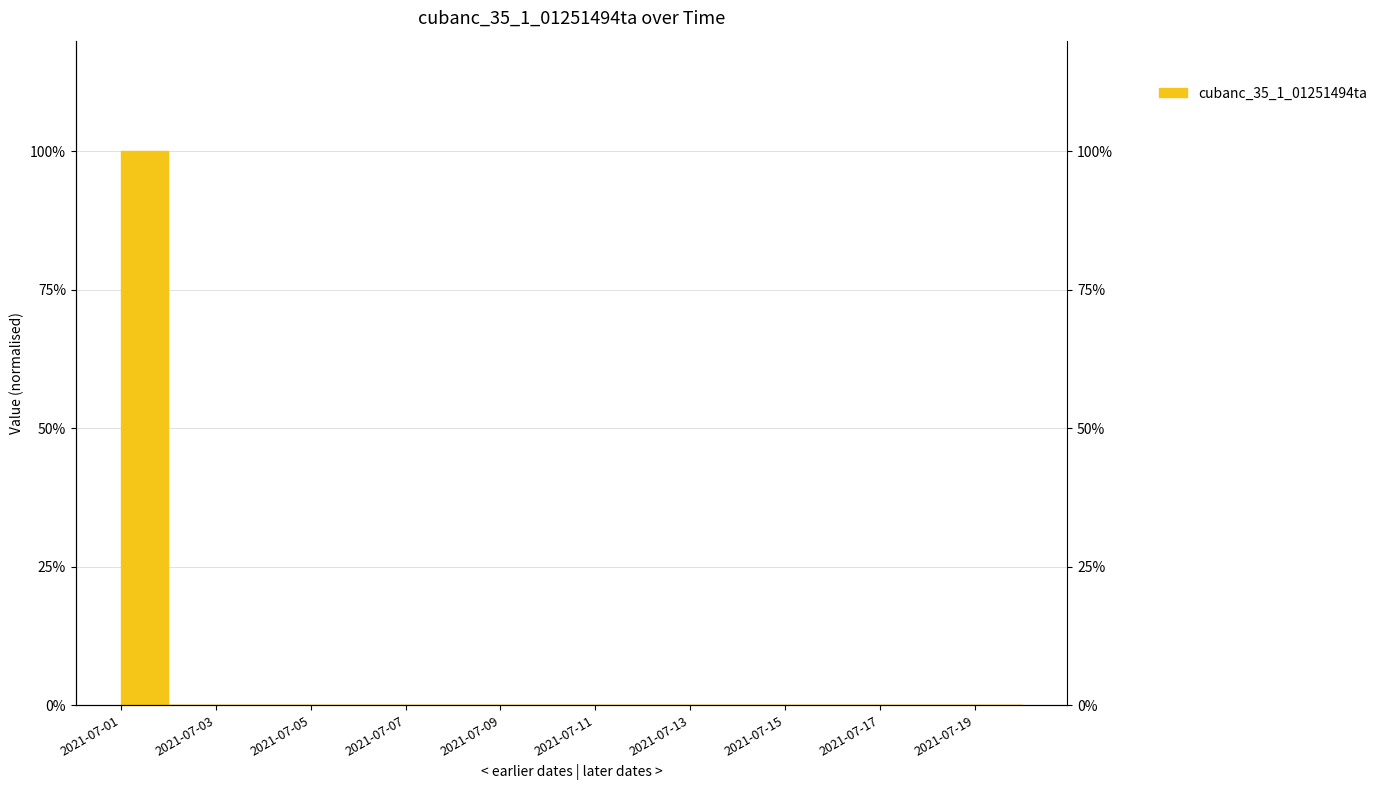

Rank the categories by value from highest to lowest.

2021-07-01, 2021-07-02, 2021-07-03, 2021-07-04, 2021-07-05, 2021-07-06, 2021-07-07, 2021-07-08, 2021-07-09, 2021-07-10, 2021-07-11, 2021-07-12, 2021-07-13, 2021-07-14, 2021-07-15, 2021-07-16, 2021-07-17, 2021-07-18, 2021-07-19, 2021-07-20